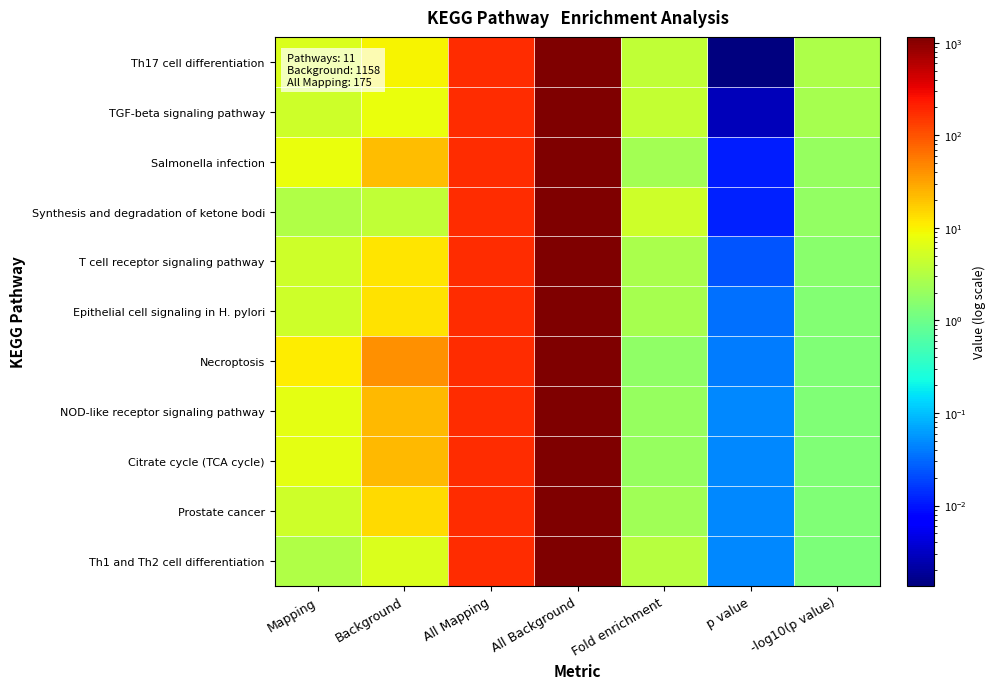

At Mapping, list the series in order from largest to smallest.

Necroptosis, Salmonella infection, NOD-like receptor signaling pathway, Citrate cycle (TCA cycle), Th17 cell differentiation, TGF-beta signaling pathway, T cell receptor signaling pathway, Epithelial cell signaling in H. pylori, Prostate cancer, Synthesis and degradation of ketone bodi, Th1 and Th2 cell differentiation